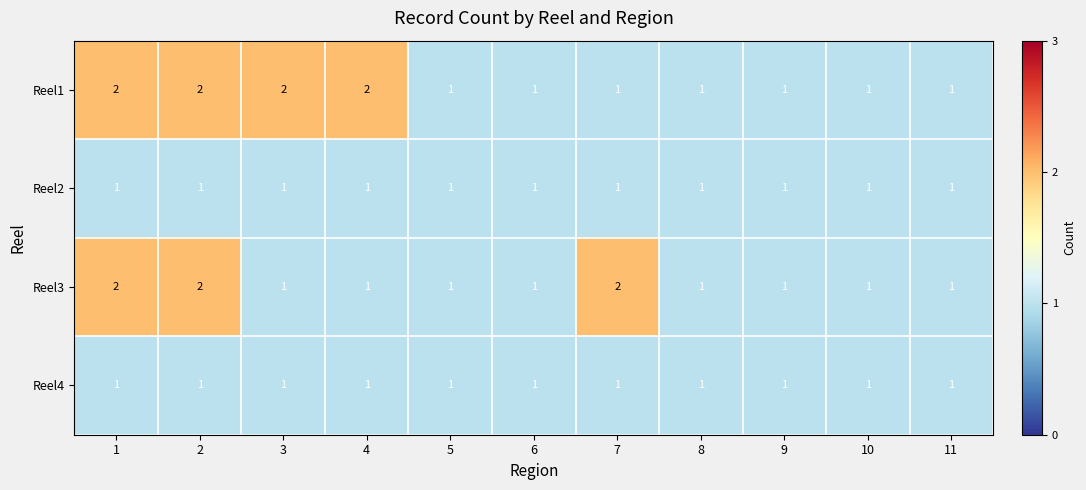

Which series changed the most between 4 and 11?

Reel1